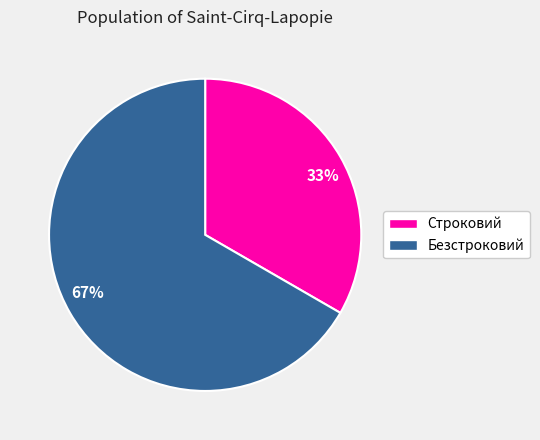

Is it true that 33% is 42% of the pie?

False